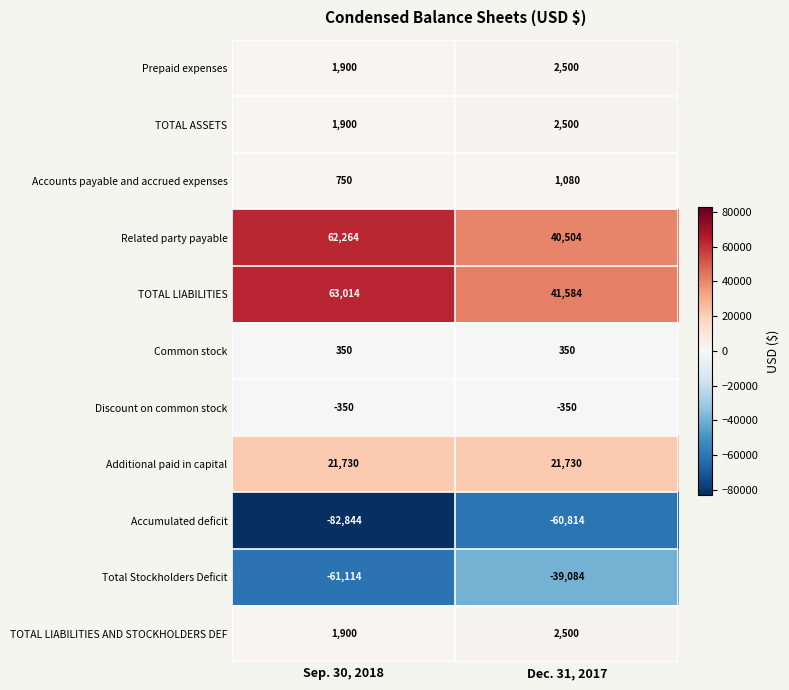

What is the difference between the Accounts payable and accrued expenses values at Dec. 31, 2017 and Sep. 30, 2018?

330